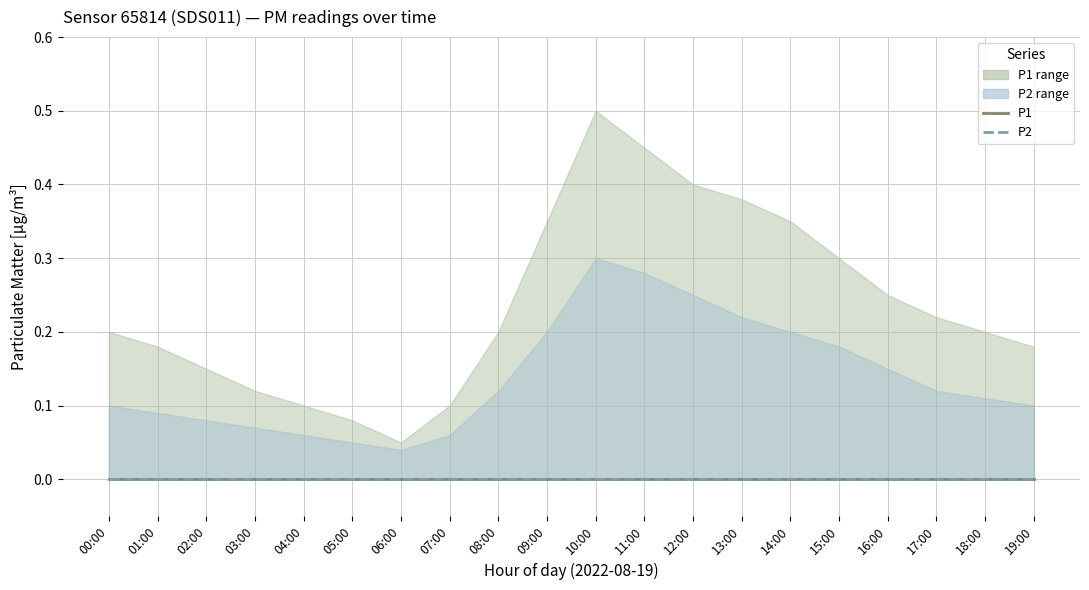

Reading right to left, list all the values displayed in this chart.

P1: 0.0	0.0	0.0	0.0	0.0	0.0	0.0	0.0	0.0	0.0	0.0	0.0	0.0	0.0	0.0	0.0	0.0	0.0	0.0	0.0
P2: 0.0	0.0	0.0	0.0	0.0	0.0	0.0	0.0	0.0	0.0	0.0	0.0	0.0	0.0	0.0	0.0	0.0	0.0	0.0	0.0
P1_upper: 0.2	0.2	0.2	0.2	0.3	0.3	0.4	0.4	0.5	0.5	0.3	0.2	0.1	0.1	0.1	0.1	0.1	0.1	0.2	0.2
P1_lower: 0.0	0.0	0.0	0.0	0.0	0.0	0.0	0.0	0.0	0.0	0.0	0.0	0.0	0.0	0.0	0.0	0.0	0.0	0.0	0.0
P2_upper: 0.1	0.1	0.1	0.1	0.2	0.2	0.2	0.2	0.3	0.3	0.2	0.1	0.1	0.0	0.1	0.1	0.1	0.1	0.1	0.1
P2_lower: 0.0	0.0	0.0	0.0	0.0	0.0	0.0	0.0	0.0	0.0	0.0	0.0	0.0	0.0	0.0	0.0	0.0	0.0	0.0	0.0